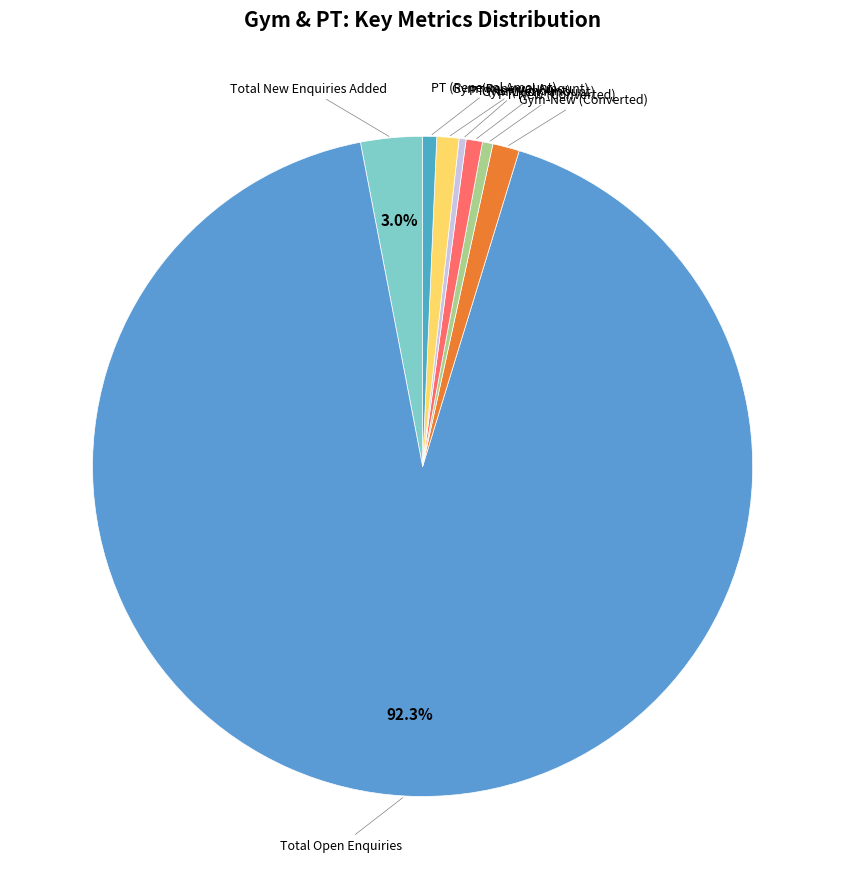

Which category has the smallest portion of the pie?

PT (New Amount)